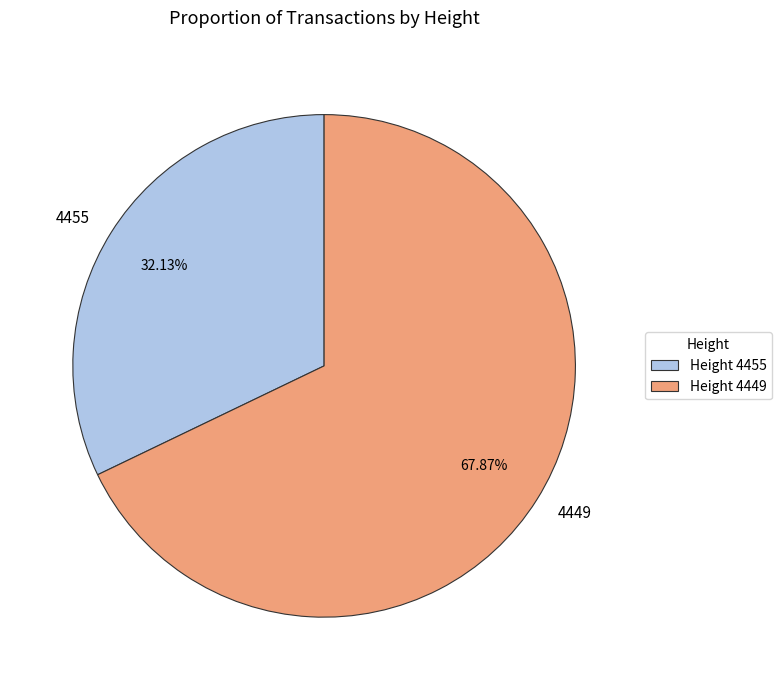

Which category has the smallest portion of the pie?

4455